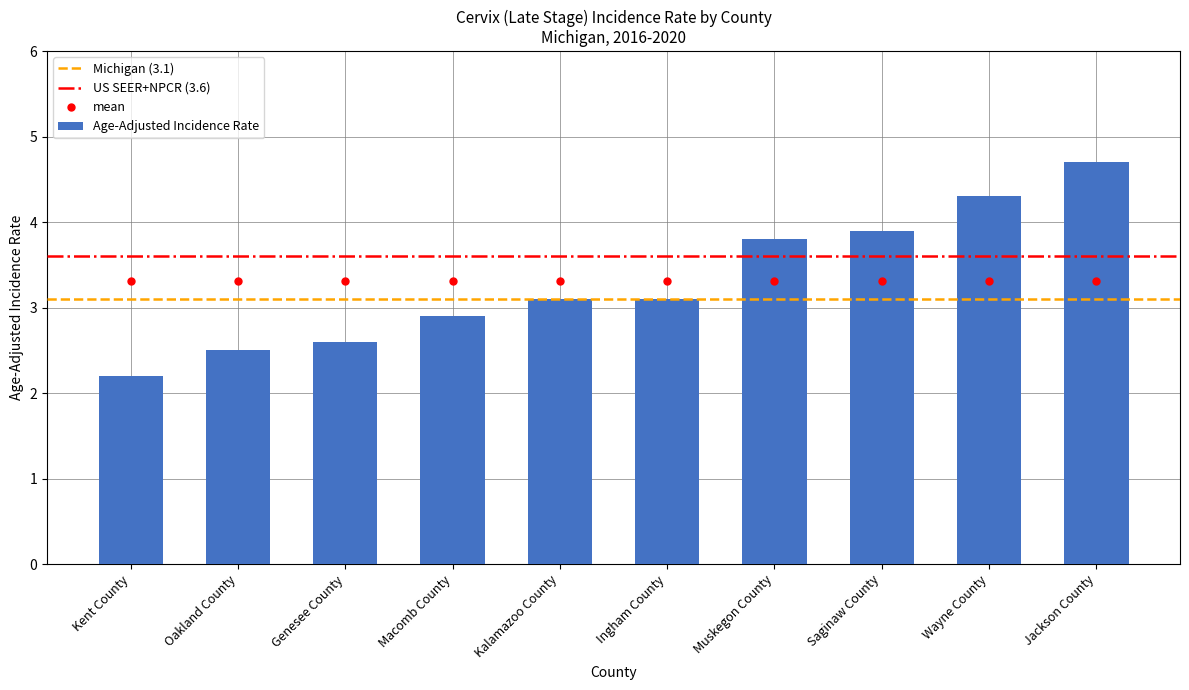

List the labels in order of value, largest first.

Jackson County, Wayne County, Saginaw County, Muskegon County, Kalamazoo County, Ingham County, Macomb County, Genesee County, Oakland County, Kent County